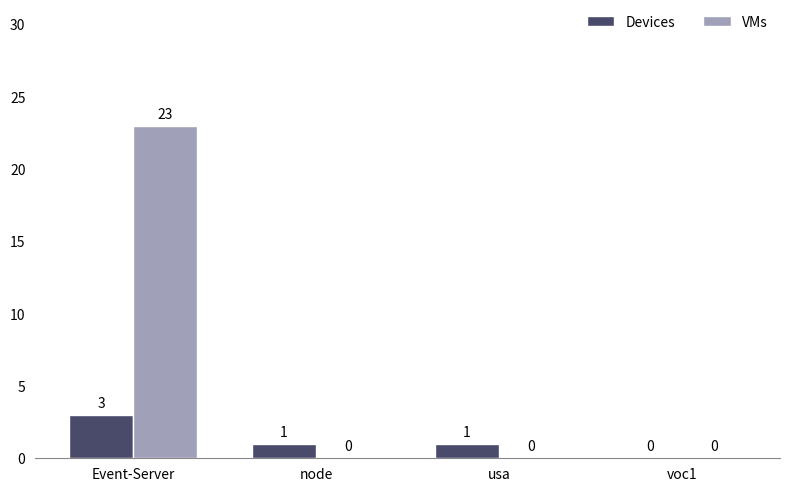

What are all the series names shown in the legend?

Devices, VMs